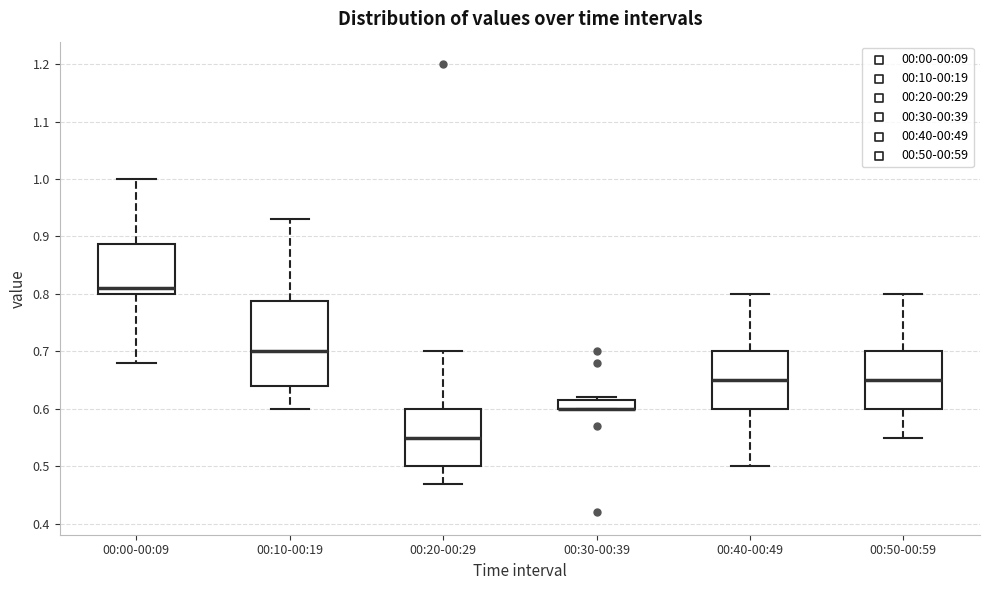

Reading left to right, read every box against the y-axis: the position of its median line, the range the box covers, and the ends of its whiskers. The values are not printed on the chart, so give them approximately, as read against the axis.

00:00-00:09: median 0.81, box 0.80 to 0.89, whiskers 0.68 to 1.00
00:10-00:19: median 0.70, box 0.64 to 0.79, whiskers 0.60 to 0.93
00:20-00:29: median 0.55, box 0.50 to 0.60, whiskers 0.47 to 0.70
00:30-00:39: median 0.60 (drawn on the box's lower edge), box 0.60 to 0.62, whiskers 0.60 to 0.62 (just above the box's upper edge)
00:40-00:49: median 0.65, box 0.60 to 0.70, whiskers 0.50 to 0.80
00:50-00:59: median 0.65, box 0.60 to 0.70, whiskers 0.55 to 0.80